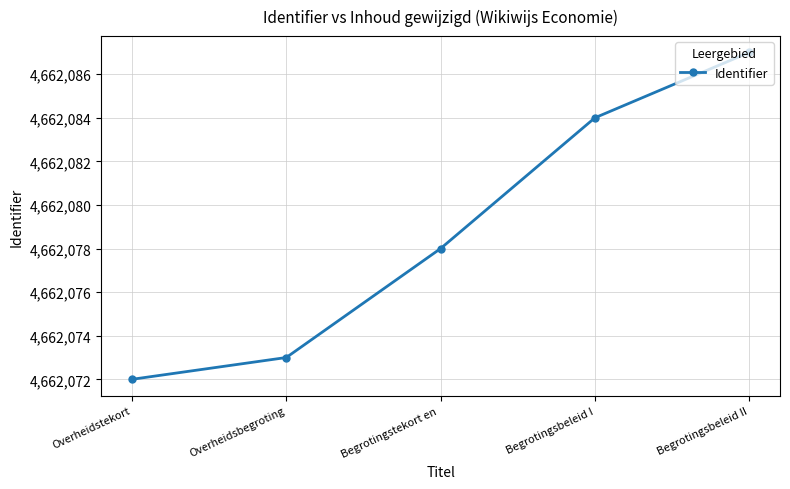

What is the sum of the values at Begrotingsbeleid II and Begrotingstekort en ?

9324165